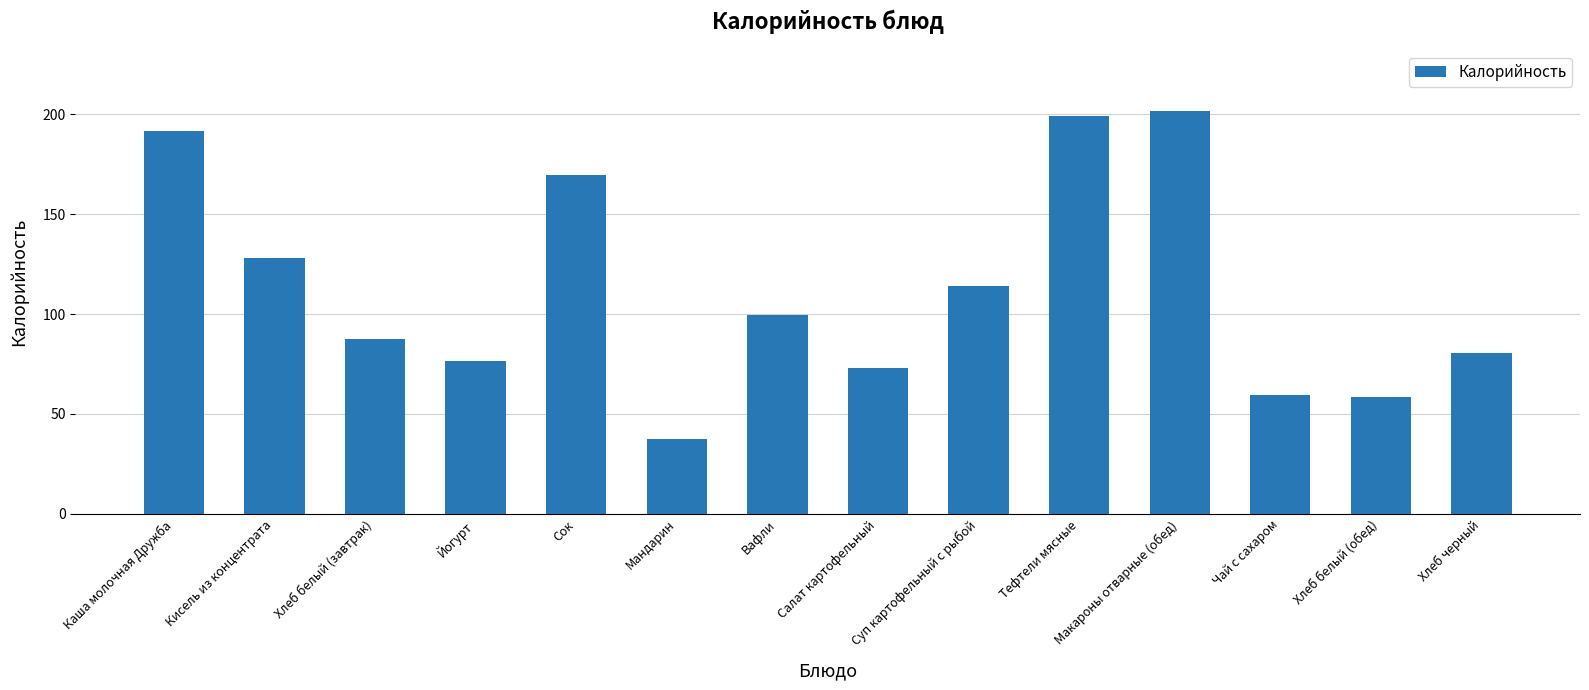

True or false: the data shows 108.1 at Макароны отварные (обед).

False